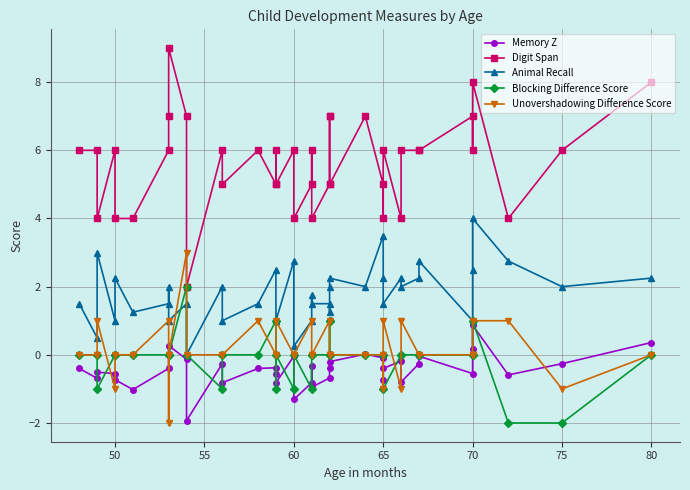

At which category does Animal Recall reach its first local valley?

50